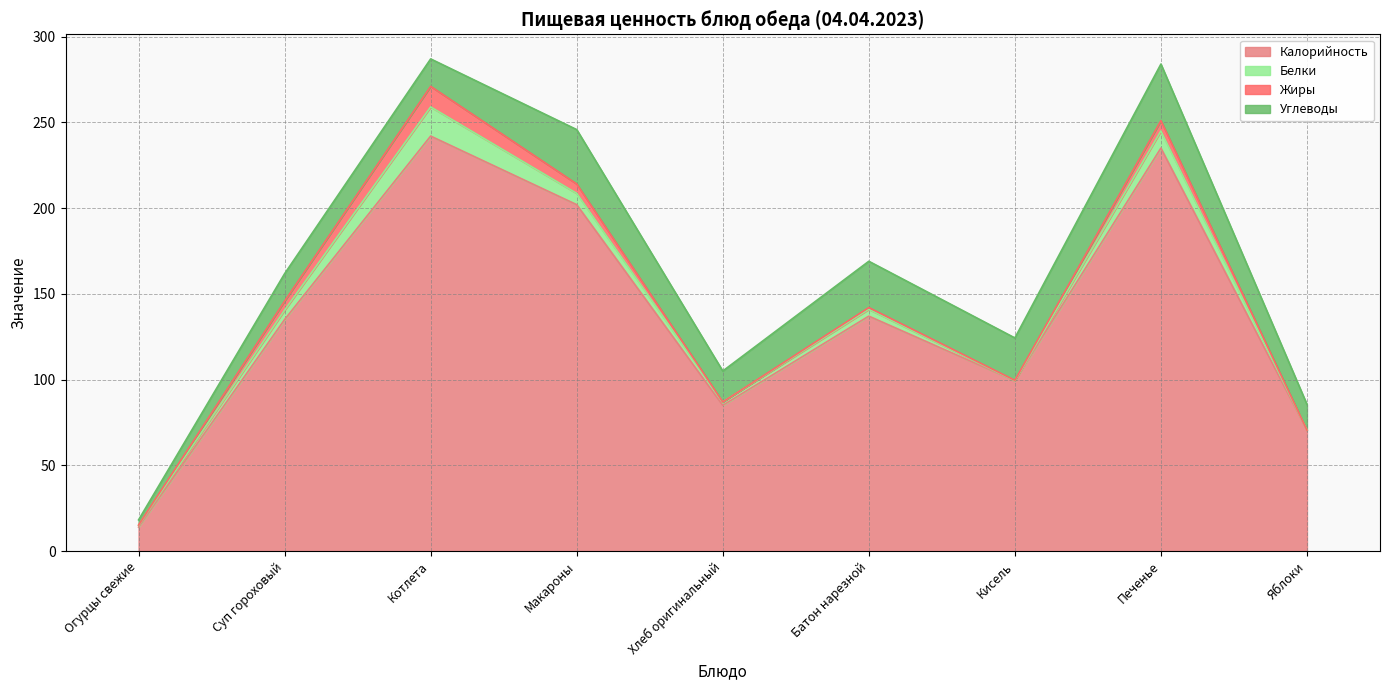

Does the chart have visible grid lines?

Yes